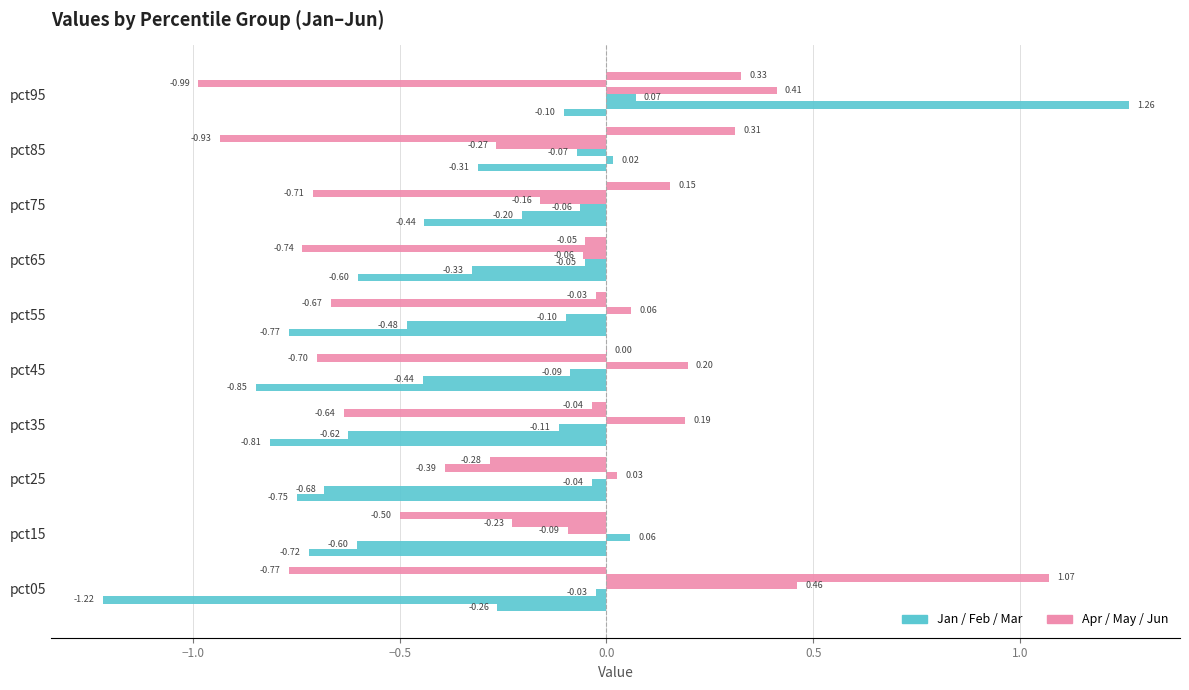

True or false: Jan has a value of -0.4 at pct25.

False